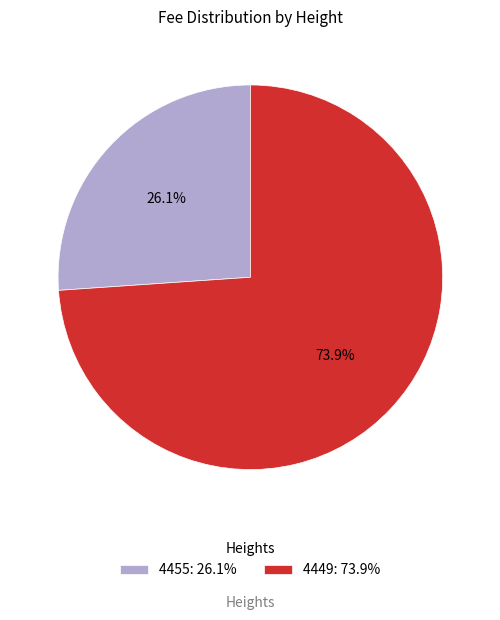

Between 4455: 26.1% and 4449: 73.9%, which is larger?

4449: 73.9%